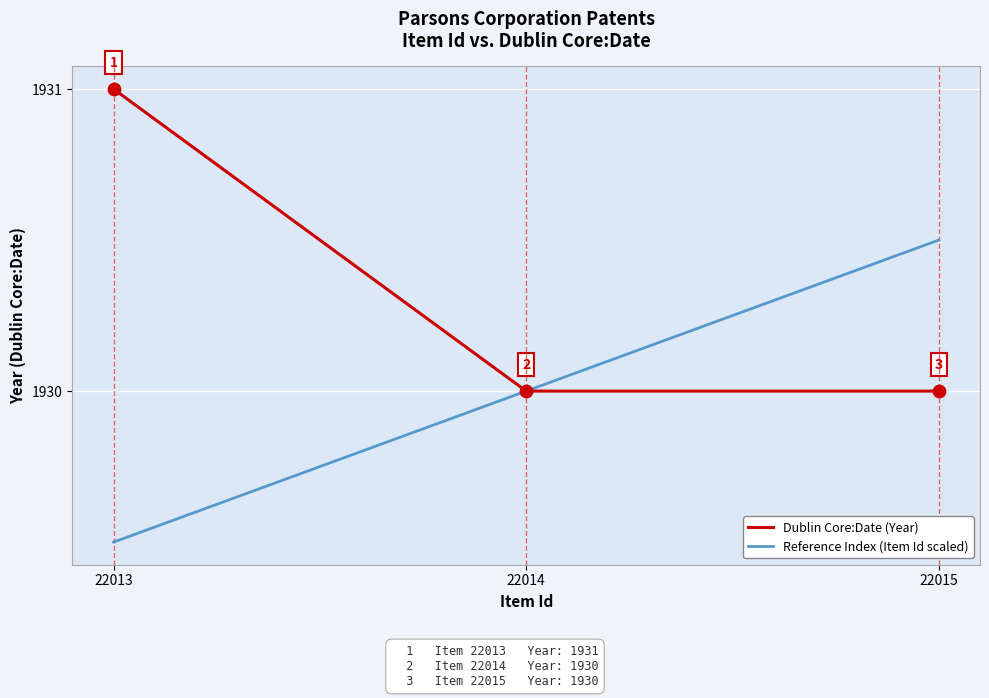

Which series has the largest total across all categories?

Dublin Core:Date (Year)